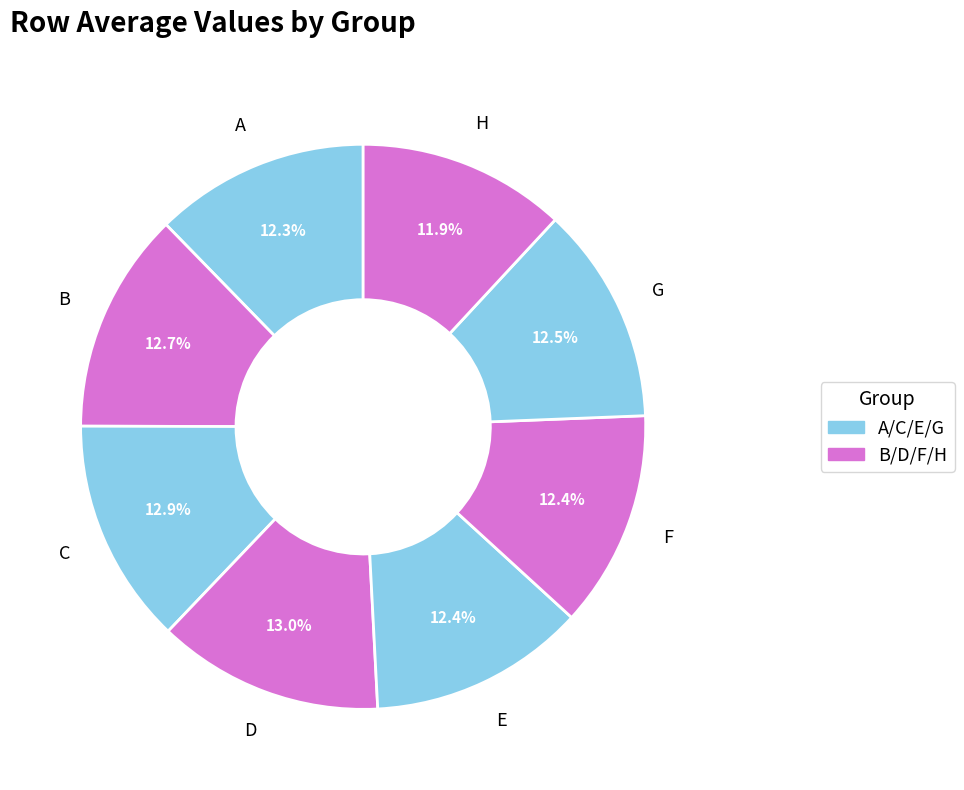

What is the smallest slice in the pie chart?

H